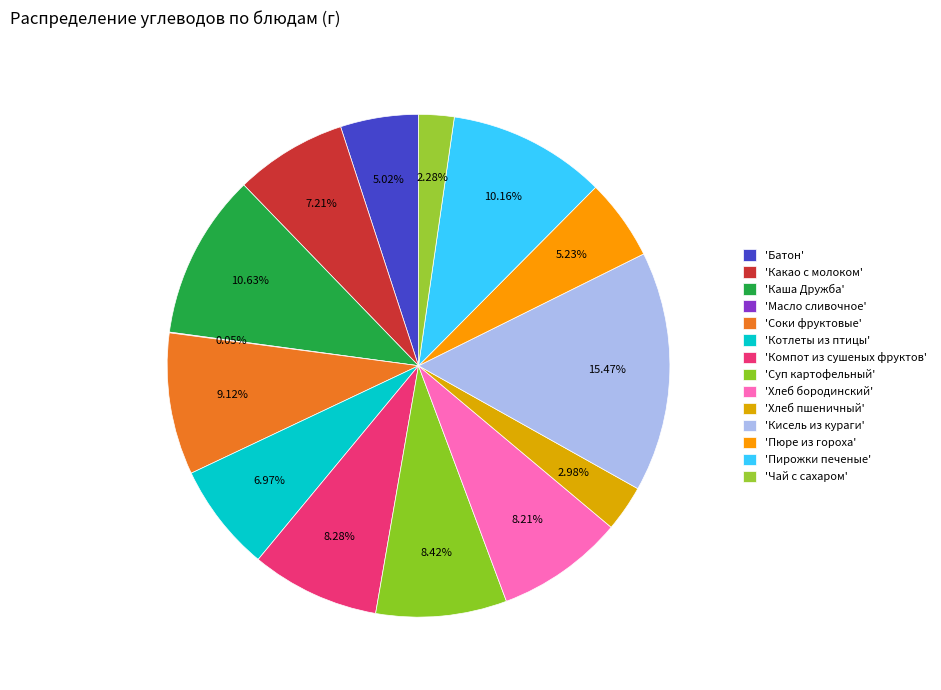

How many slices are in this pie chart?

14